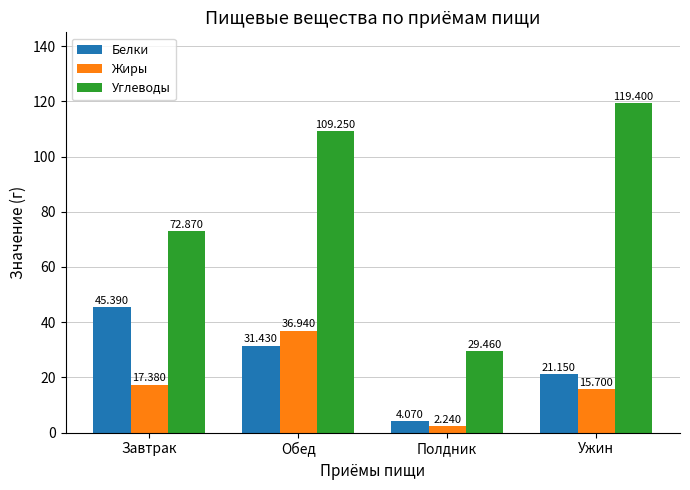

True or false: Жиры has a value of 6.3 at Завтрак.

False